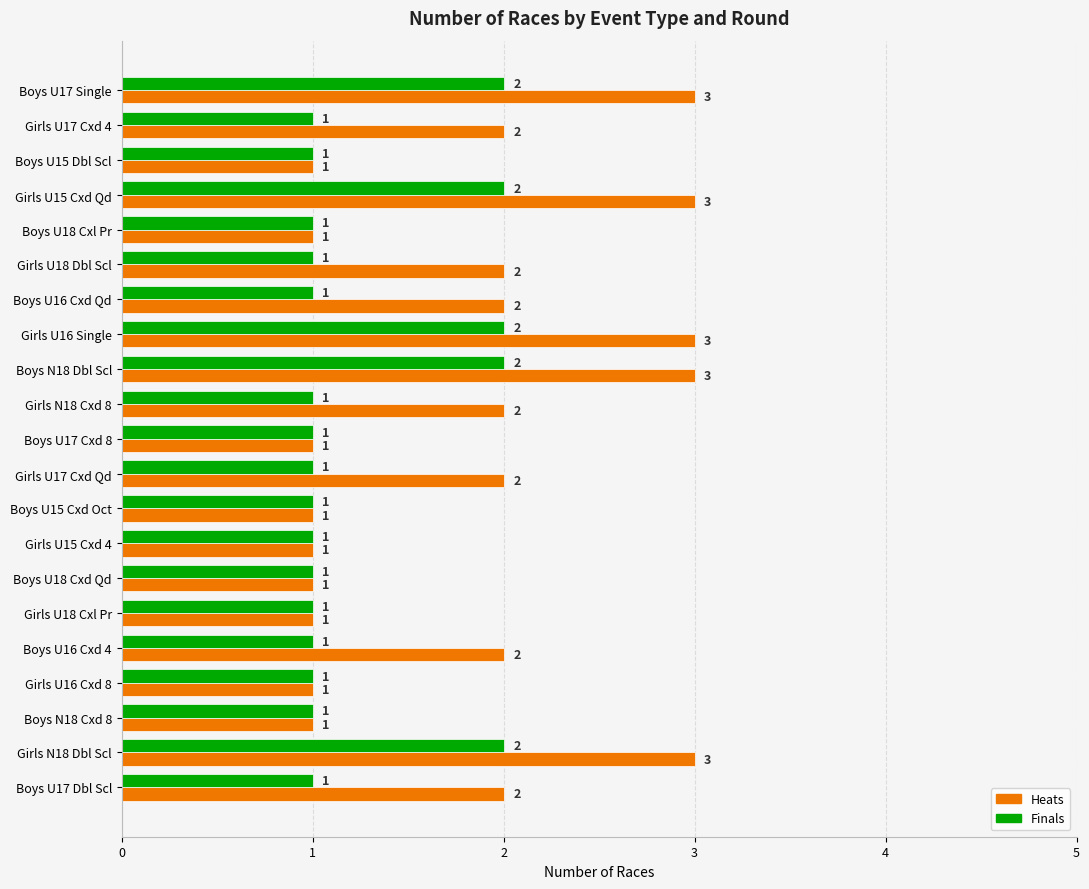

What is the greatest value displayed?

3